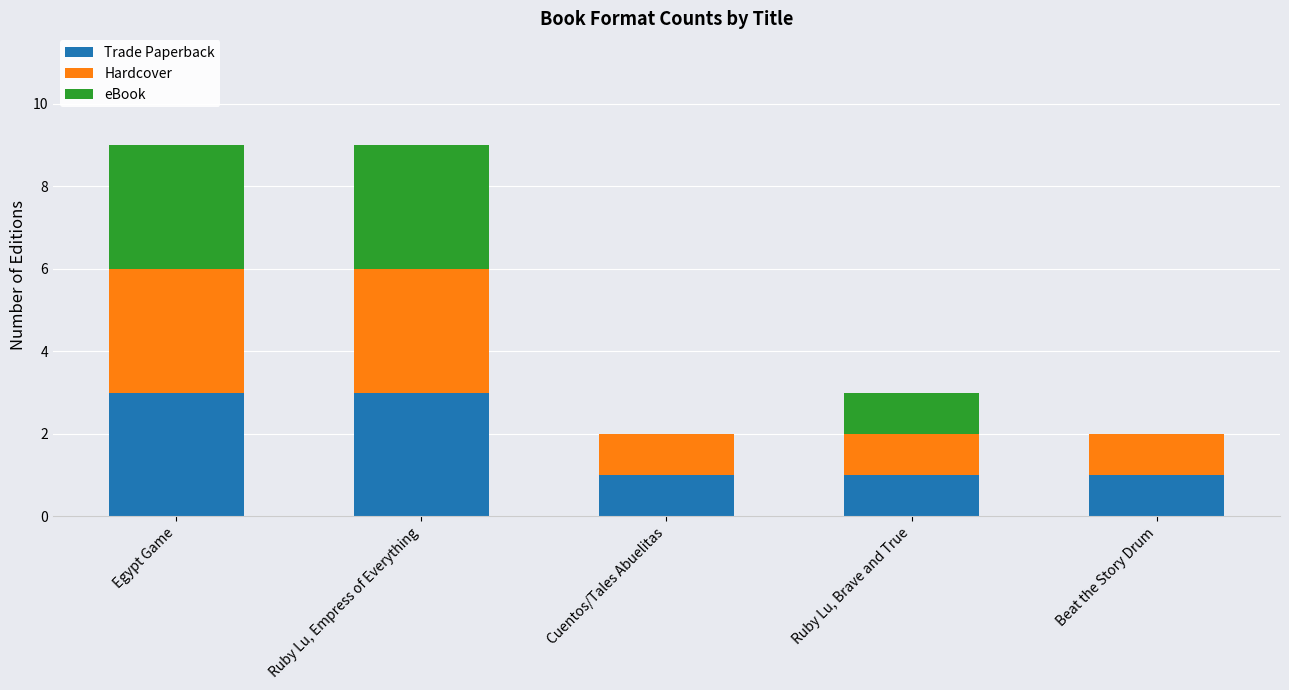

The value of Trade Paperback at Ruby Lu, Empress of Everything is 2. True or false?

False